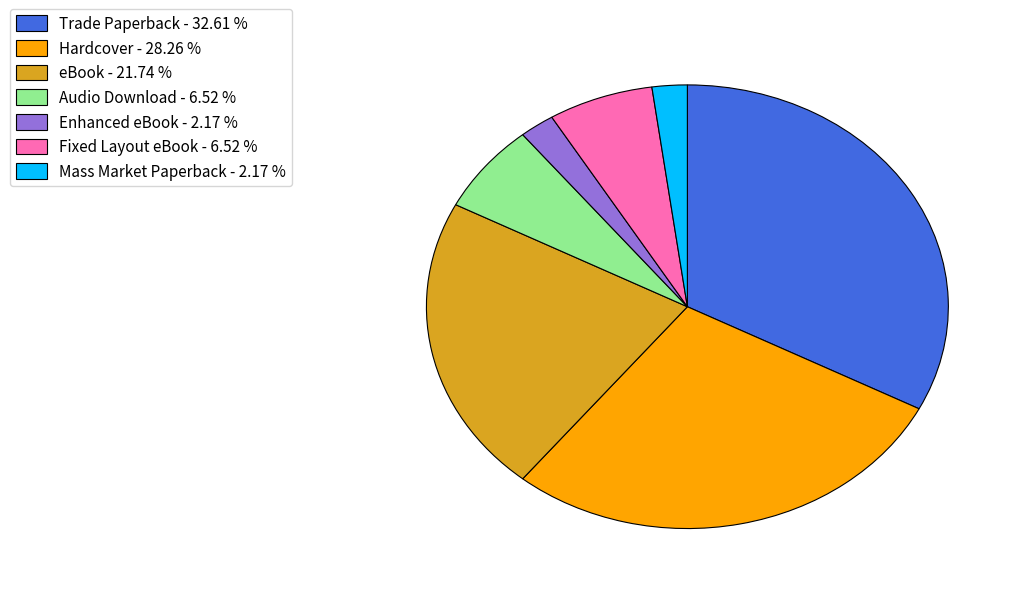

Is there any slice that represents more than half of the pie?

No